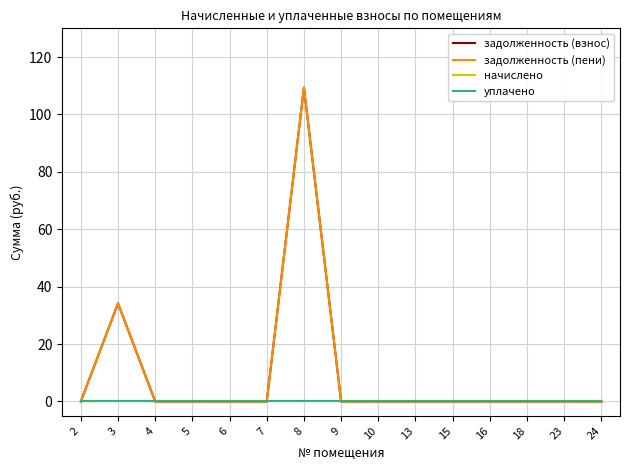

What is the greatest value displayed?

109.4